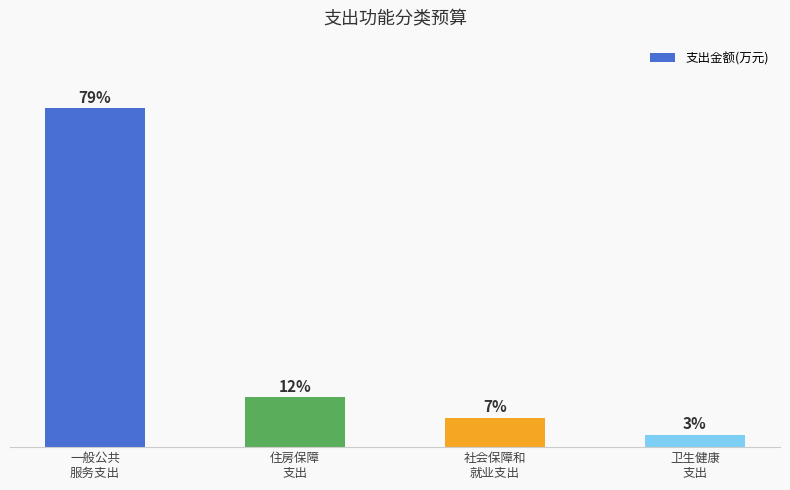

Between 一般公共
服务支出 and 社会保障和
就业支出, which is larger?

一般公共
服务支出